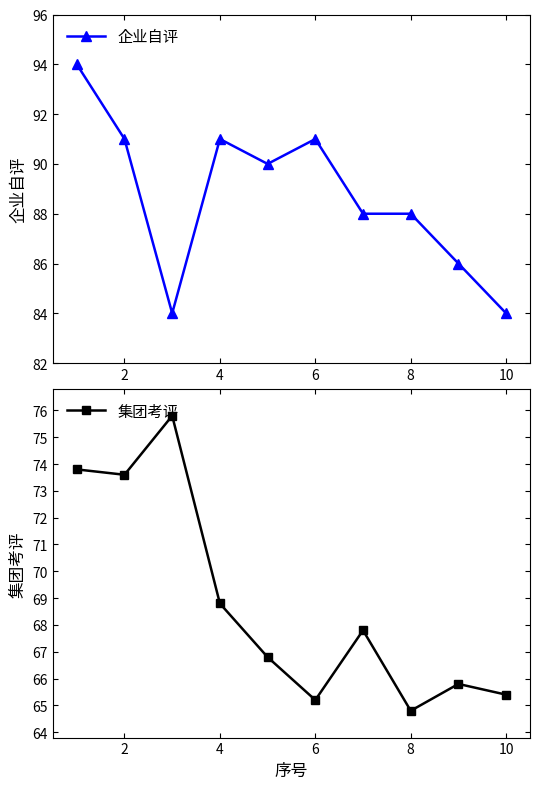

Does the chart display data point markers on the line(s)?

Yes